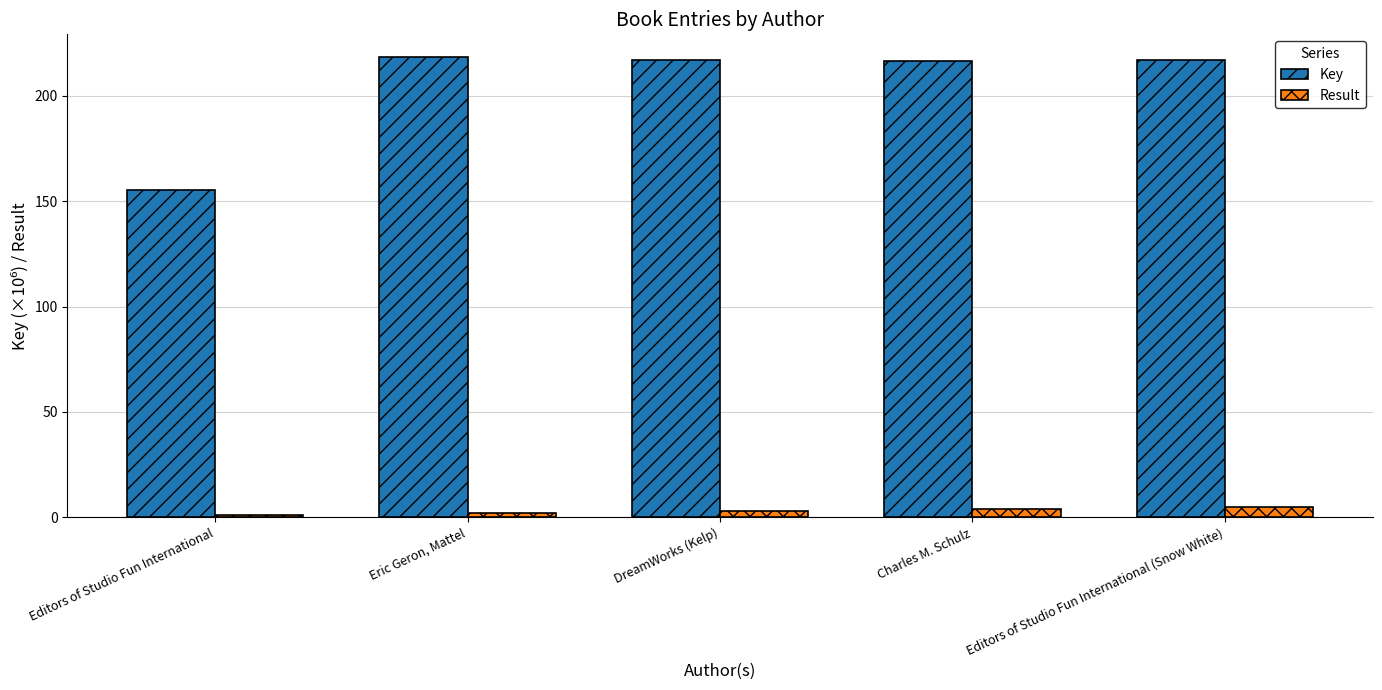

What is the label of the 1st bar from the right?

Editors of Studio Fun International (Snow White)